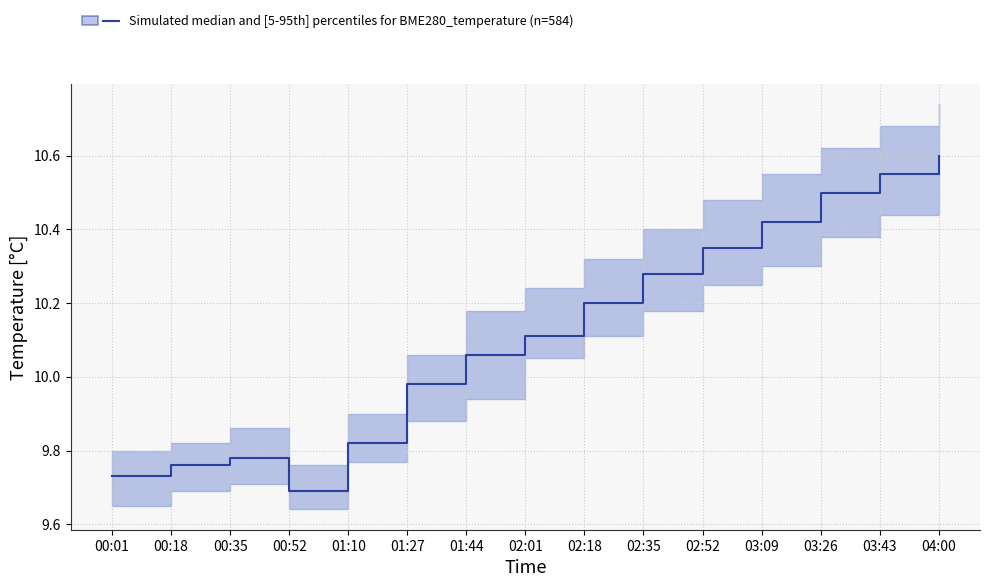

List the series in order of their overall mean, highest first.

BME280_temperature_high, BME280_temperature_median, BME280_temperature_low